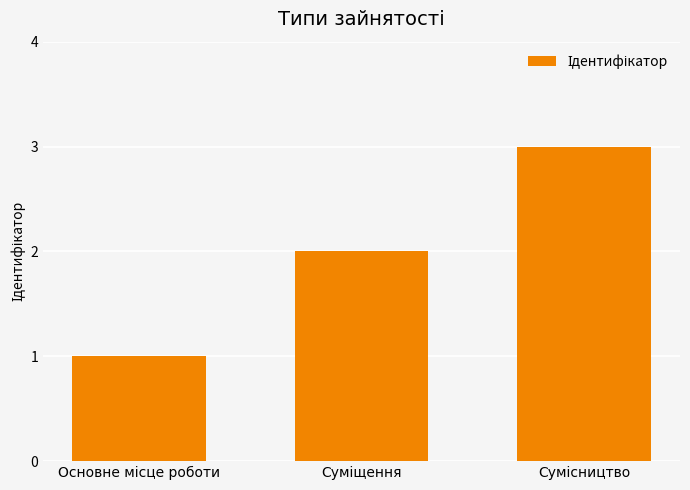

What is the value of the 2nd bar from the left?

2